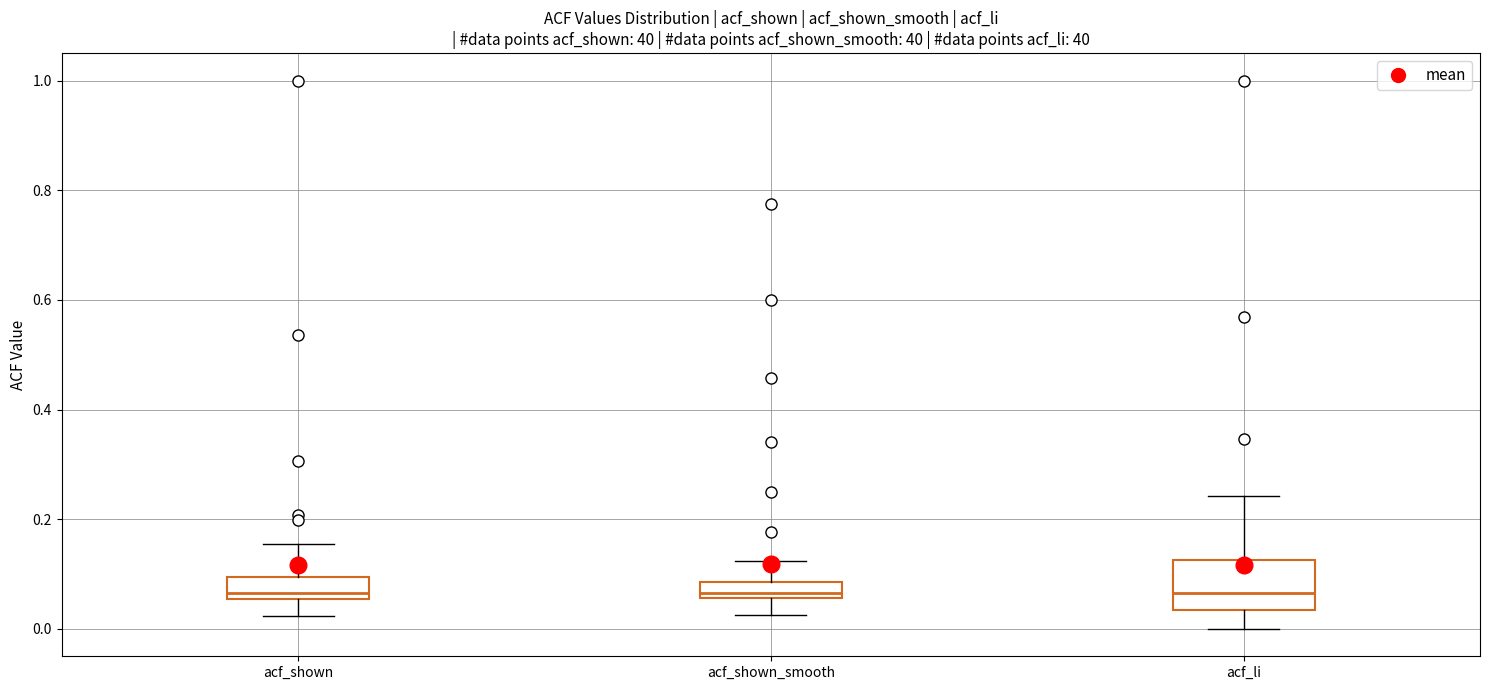

Where is the lower edge of the box for acf_shown on the y-axis? The values are not printed on the chart, so give them approximately, as read against the axis.

0.06